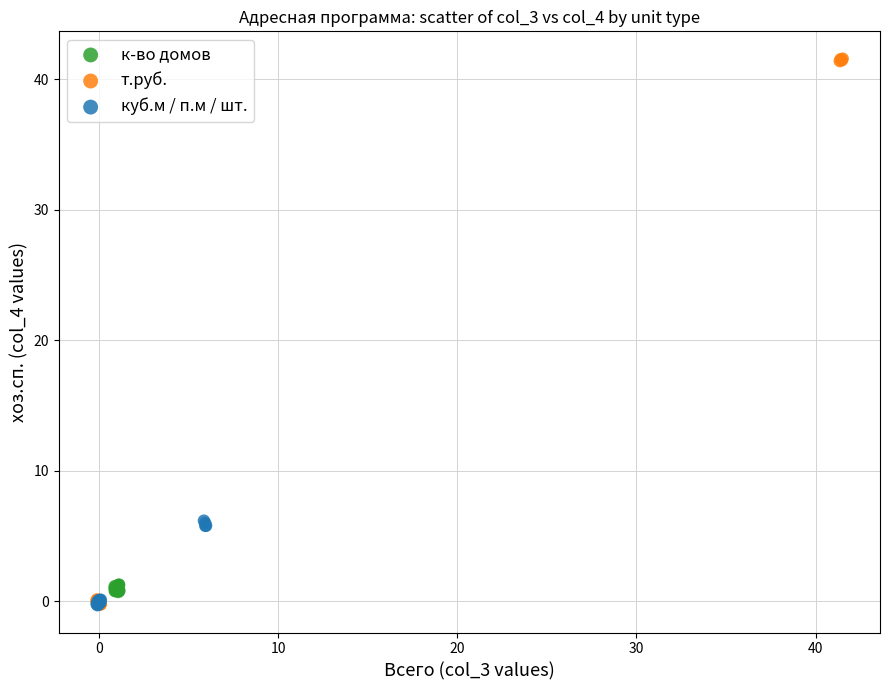

Which series reaches the maximum Y coordinate?

т.руб.